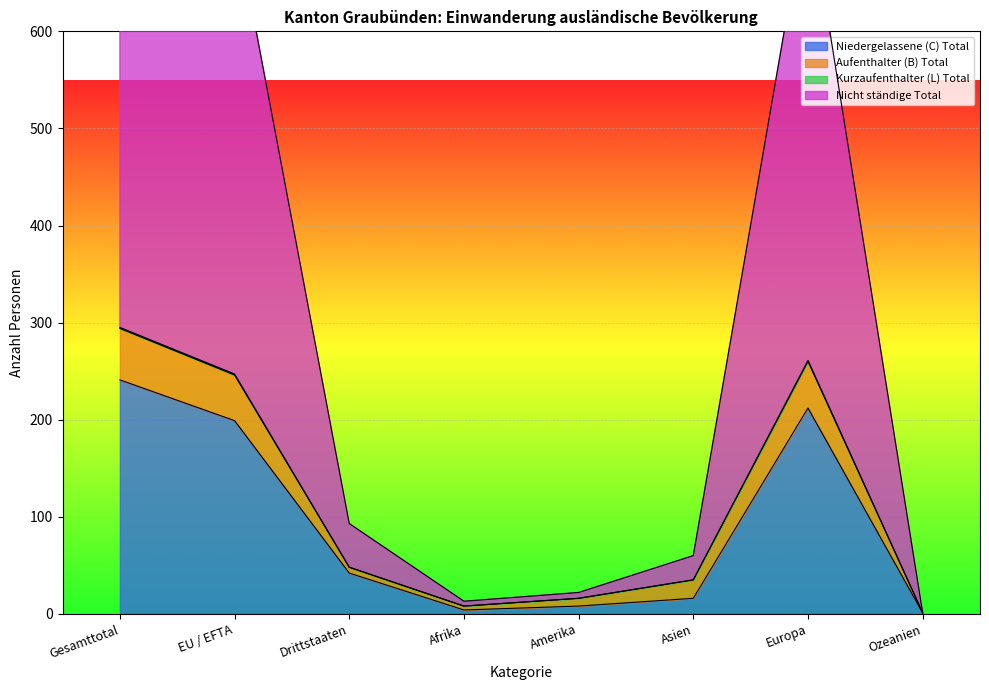

Rank the categories by Nicht ständige Total value from lowest to highest.

Ozeanien, Afrika, Amerika, Asien, Drittstaaten, EU / EFTA, Europa, Gesamttotal